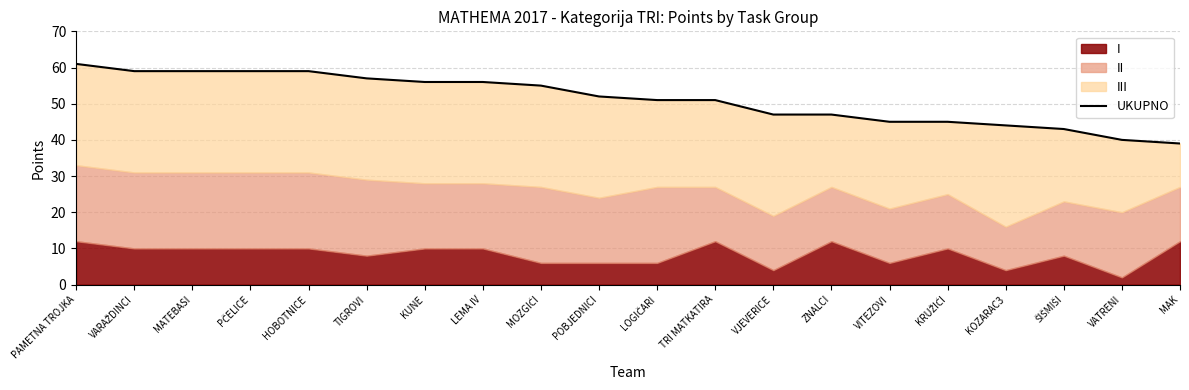

True or false: the data shows 34 at TRI MATKATIRA.

False